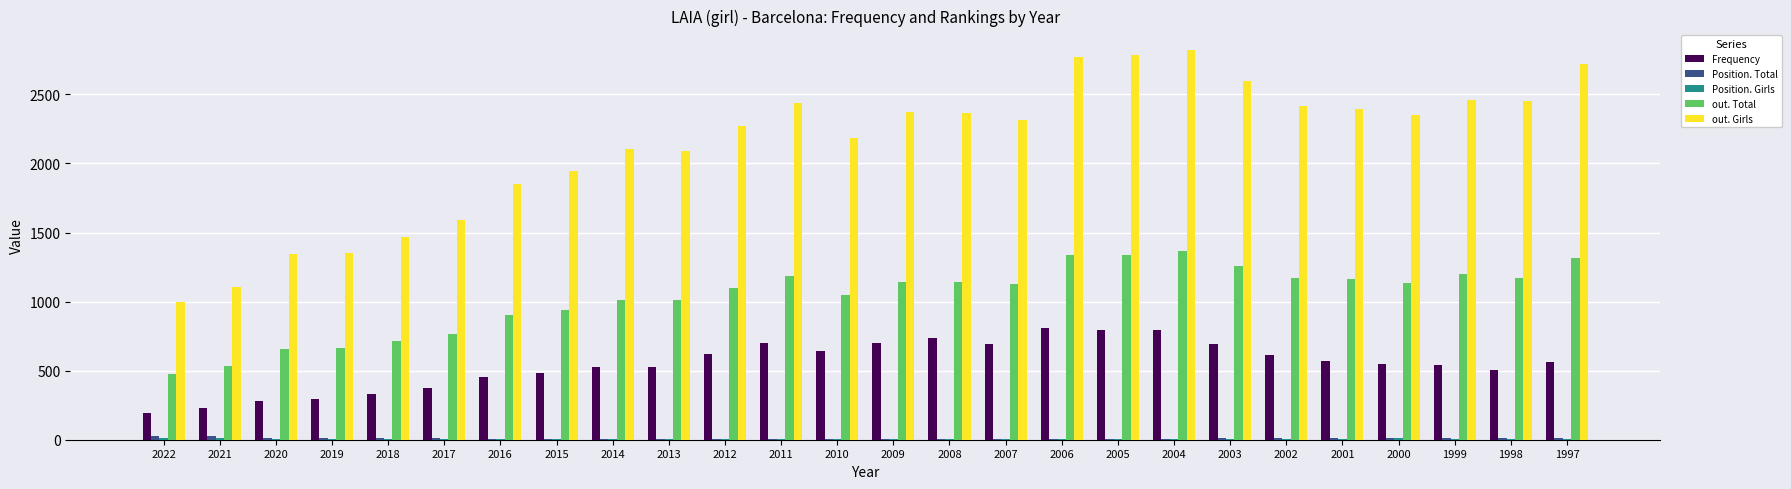

Is it true that out. Girls equals 3322 at 2008?

False